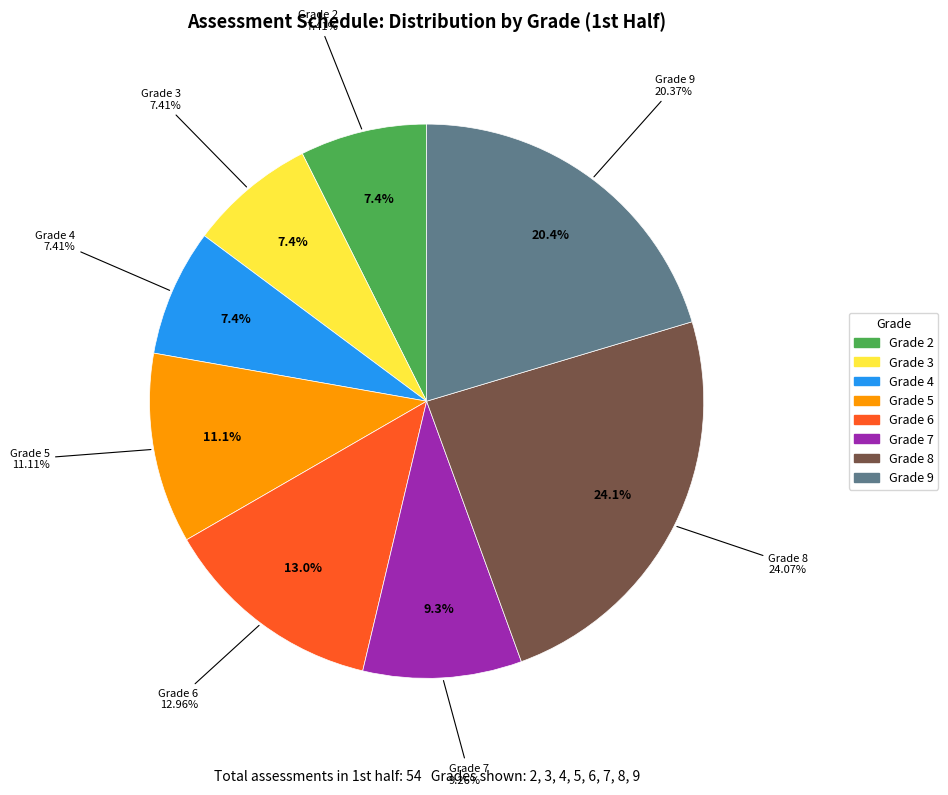

What is the ratio of the value at 5 to the value at 8?

0.5